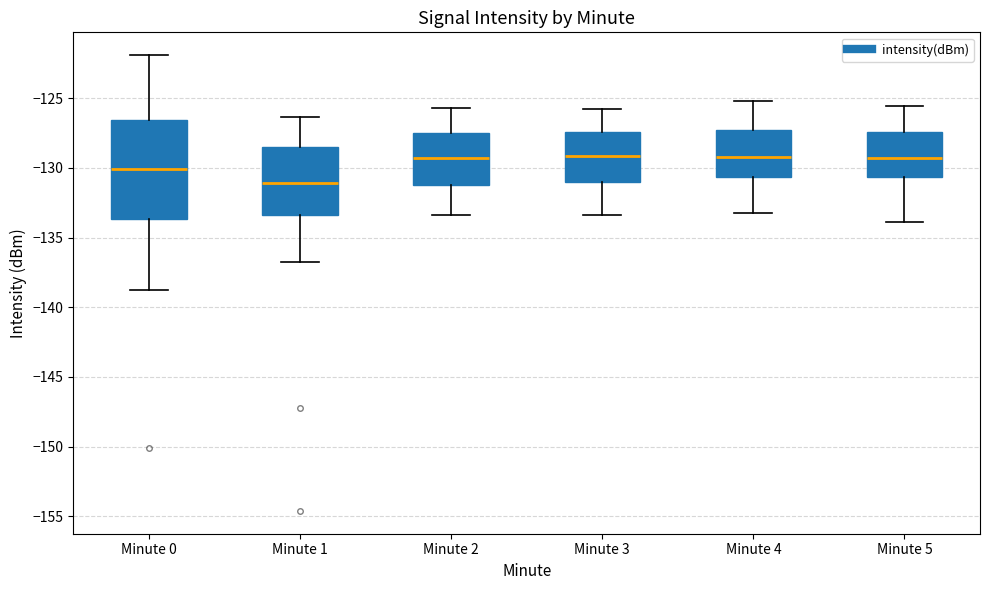

Reading left to right, read every box against the y-axis: the position of its median line, the range the box covers, and the ends of its whiskers. The values are not printed on the chart, so give them approximately, as read against the axis.

Minute 0: median -130.0, box -133.5 to -126.5, whiskers -138.5 to -122.0
Minute 1: median -131.0, box -133.5 to -128.5, whiskers -136.5 to -126.5
Minute 2: median -129.5, box -131.5 to -127.5, whiskers -133.5 to -125.5
Minute 3: median -129.0, box -131.0 to -127.5, whiskers -133.5 to -126.0
Minute 4: median -129.0, box -130.5 to -127.5, whiskers -133.0 to -125.0
Minute 5: median -129.5, box -130.5 to -127.5, whiskers -134.0 to -125.5